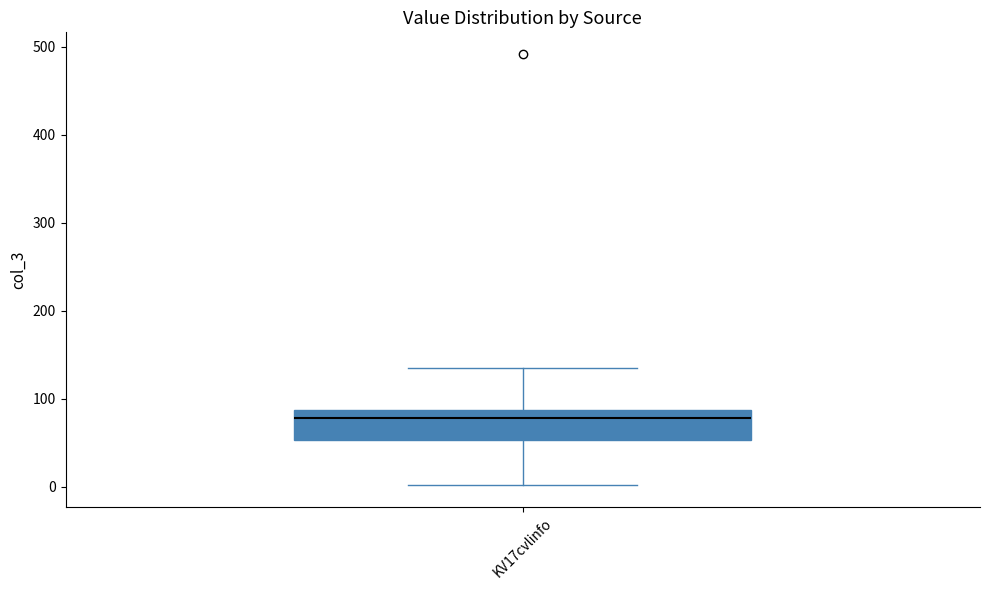

Transcribe this box plot: give where the median line is, the range the box spans, and where the two whiskers end, as read against the y-axis. The values are not printed on the chart, so give them approximately, as read against the axis.

median 80, box 50 to 90, whiskers 0 to 140